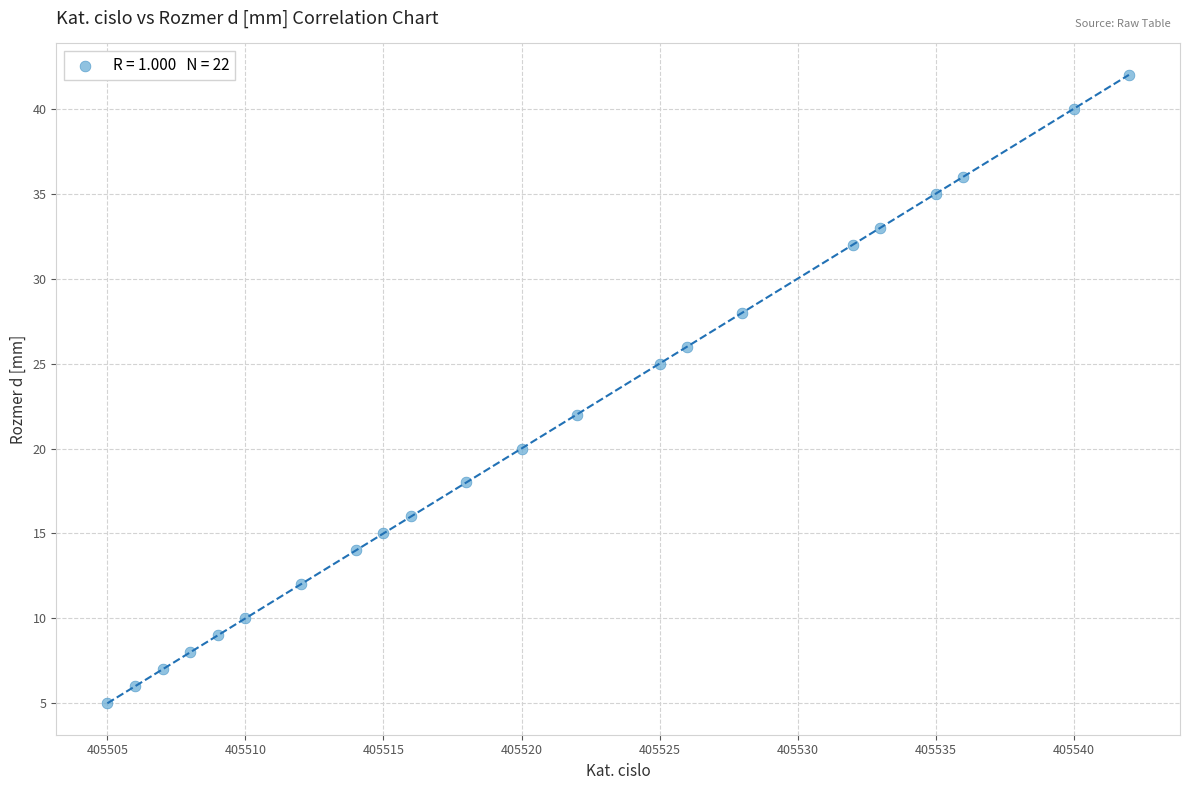

What is the range of Y values (max minus min)?

37